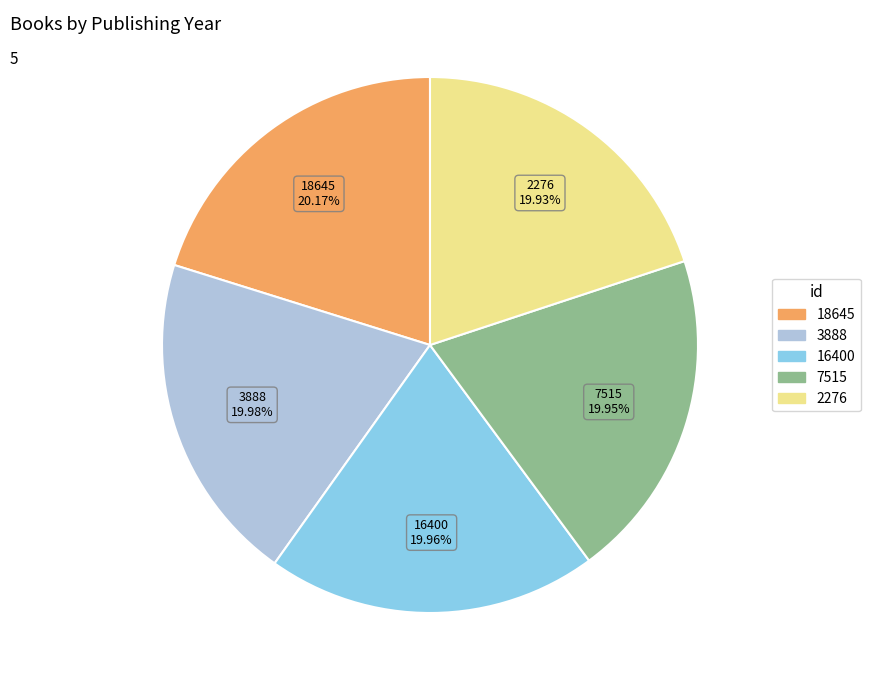

Is there any slice that represents more than half of the pie?

No